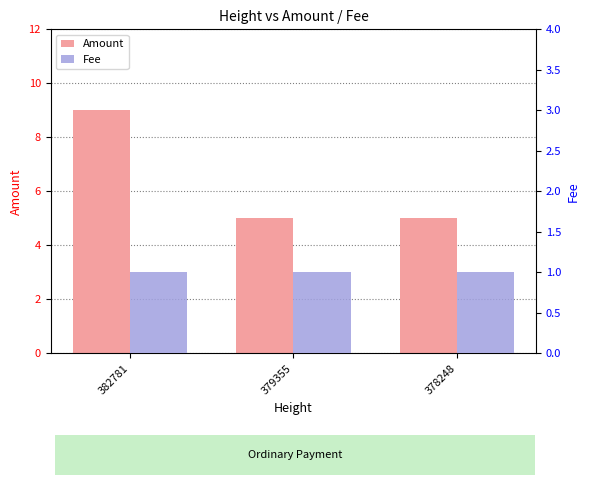

Which series has the largest total across all categories?

Amount